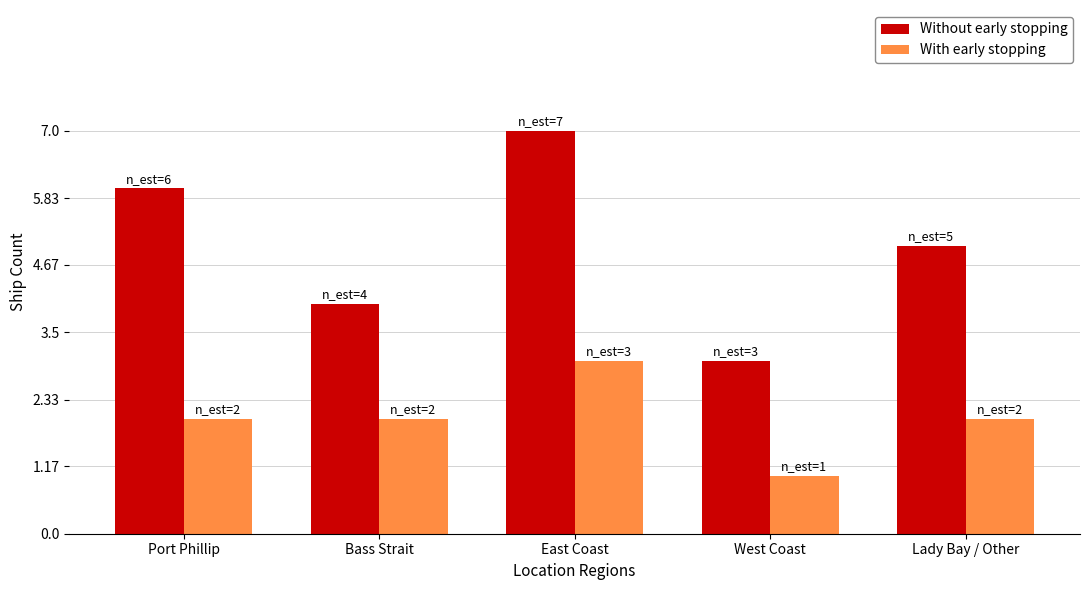

Reading left to right, transcribe all the data shown in this chart.

Without early stopping: 6	4	7	3	5
With early stopping: 2	2	3	1	2